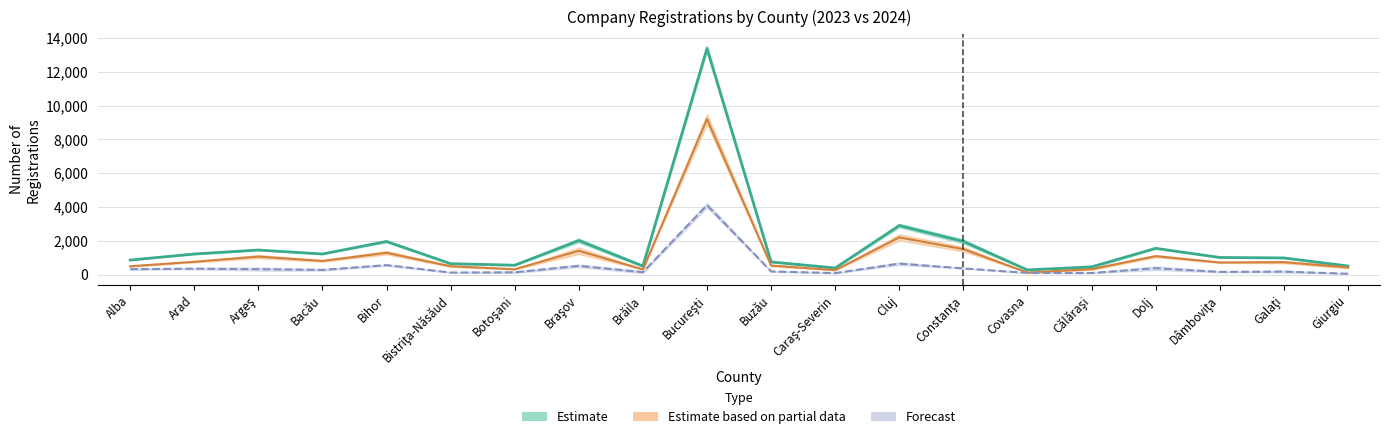

How many values in the Total general 2024 (Estimate) series are below 1027?

10